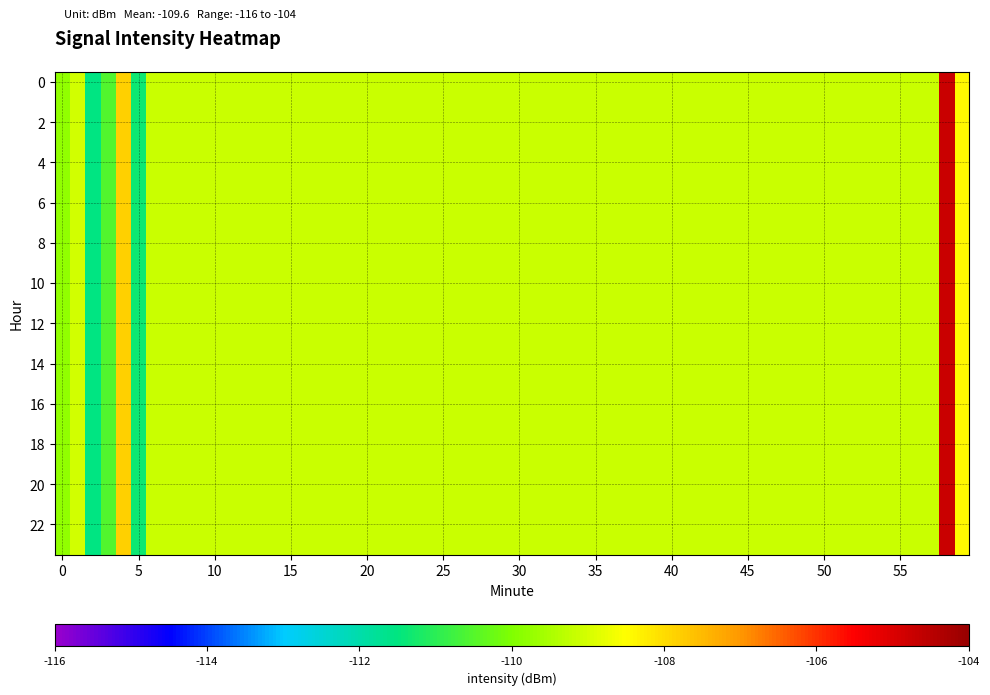

How many series are shown in this chart?

24